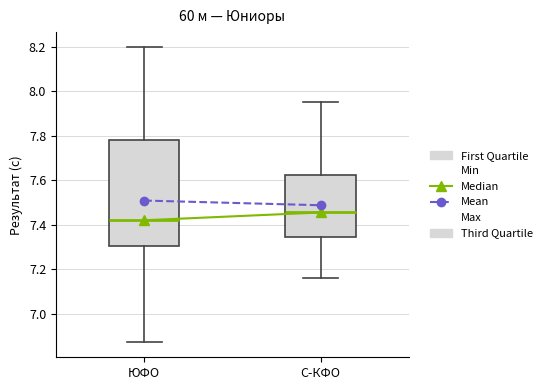

Where is the lower edge of the box for ЮФО on the y-axis? The values are not printed on the chart, so give them approximately, as read against the axis.

7.30